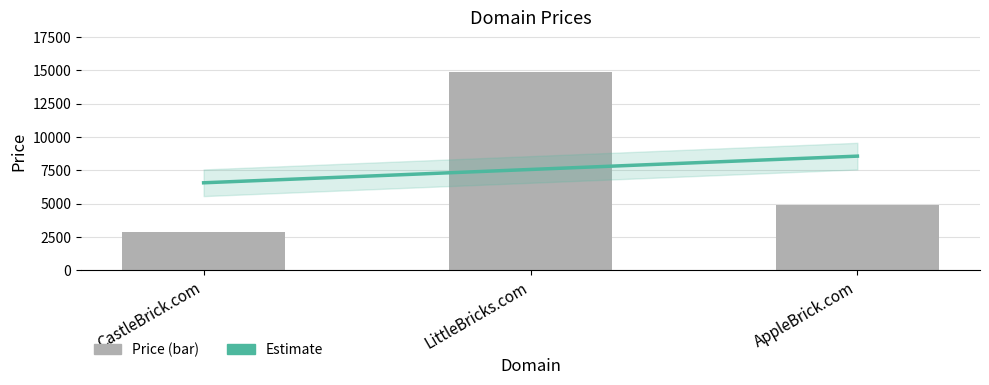

Which has a higher value, AppleBrick.com or LittleBricks.com?

LittleBricks.com